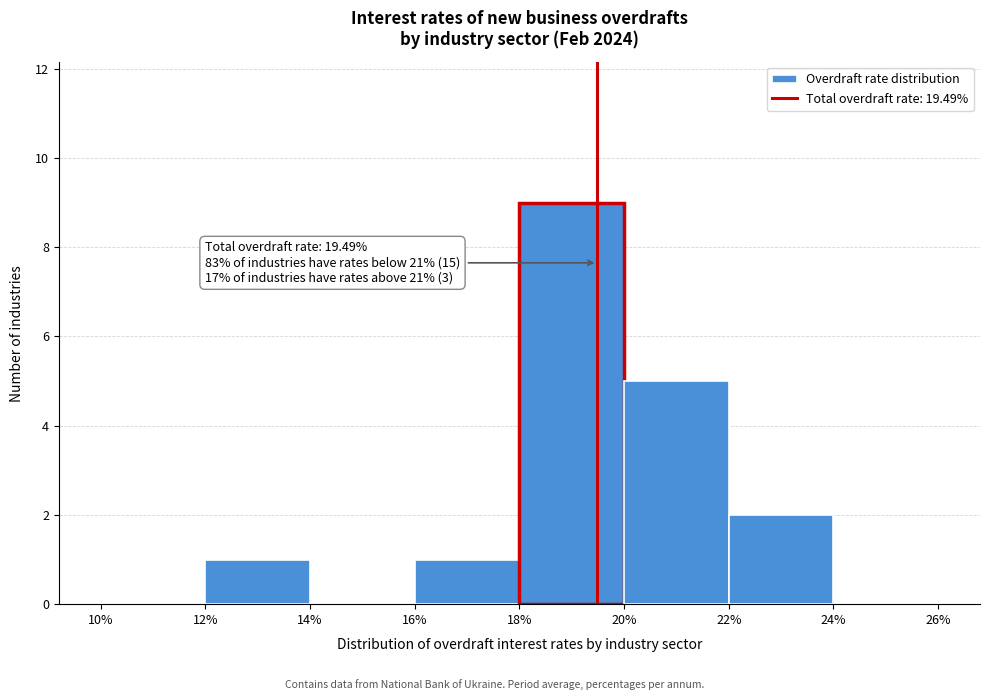

Which range on the x-axis has the tallest bar?

18% to 20%